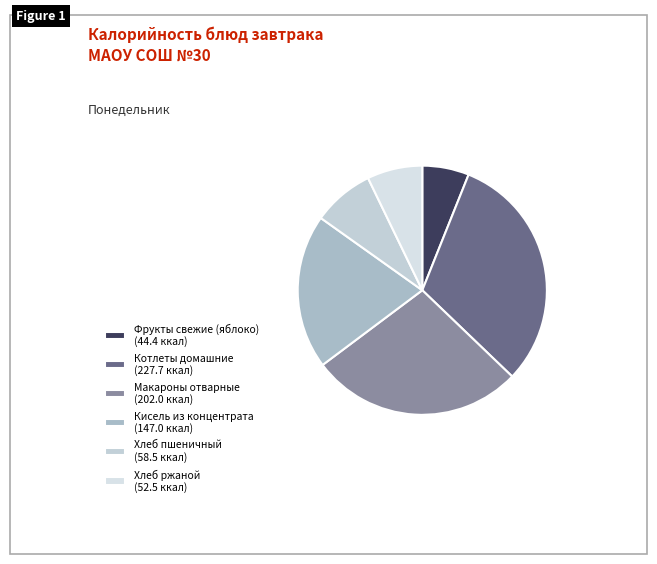

Does Макароны отварные account for over 50% of the chart?

No